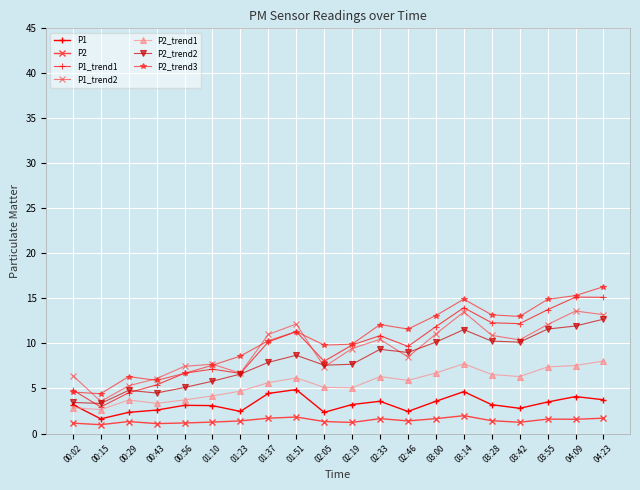

How many lines are shown in the chart?

7